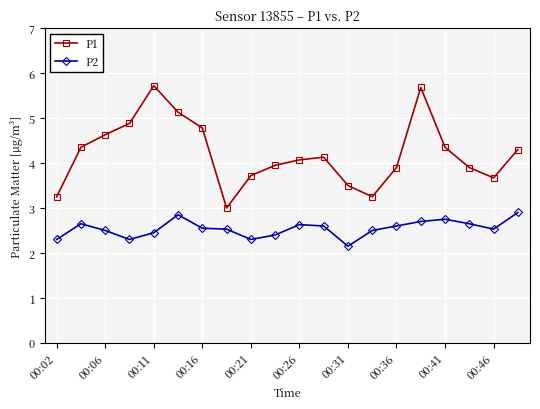

True or false: P1 and P2 intersect in this chart.

False